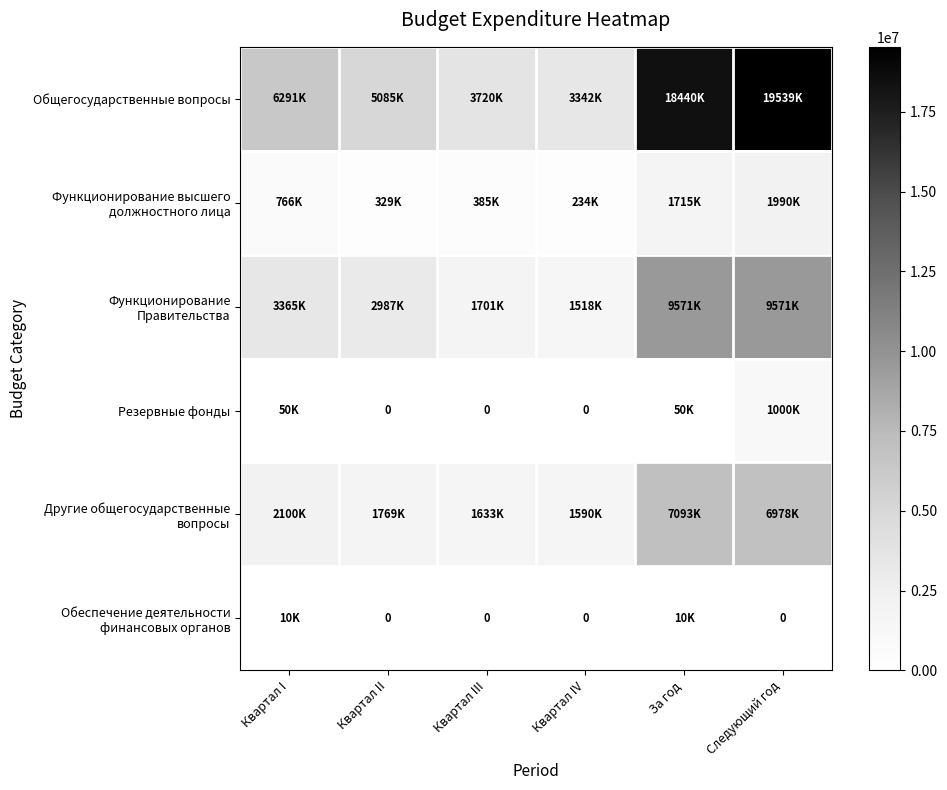

How many categories are shown in the chart?

6